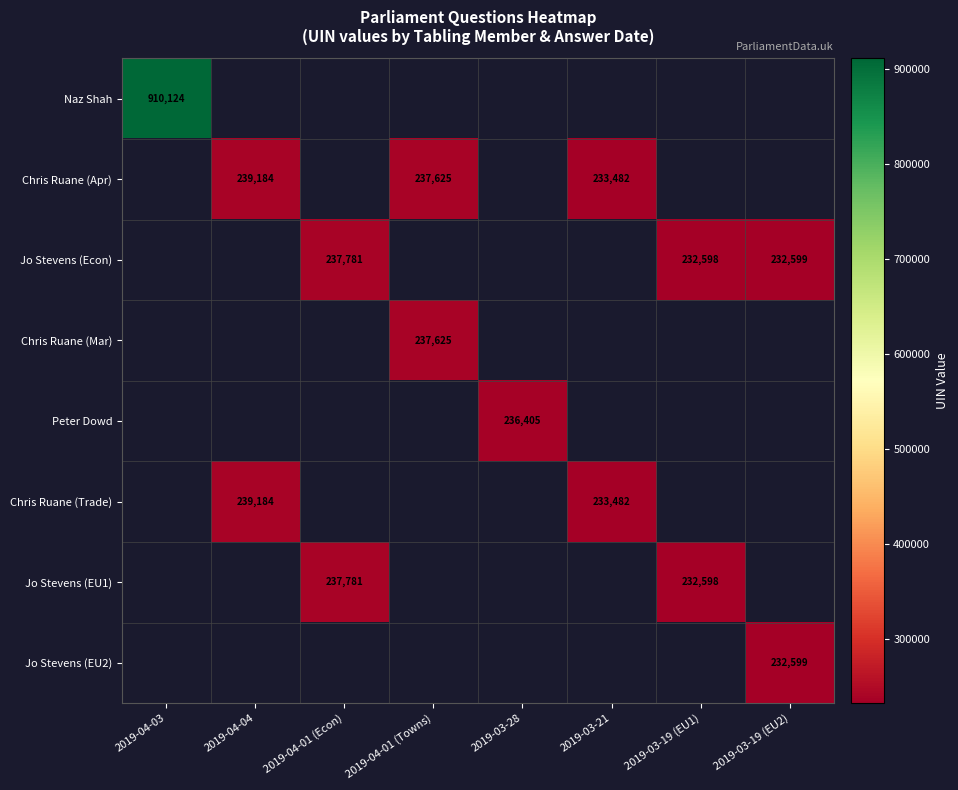

Is it true that Chris Ruane (Trade) equals 49224 at 2019-03-21?

False